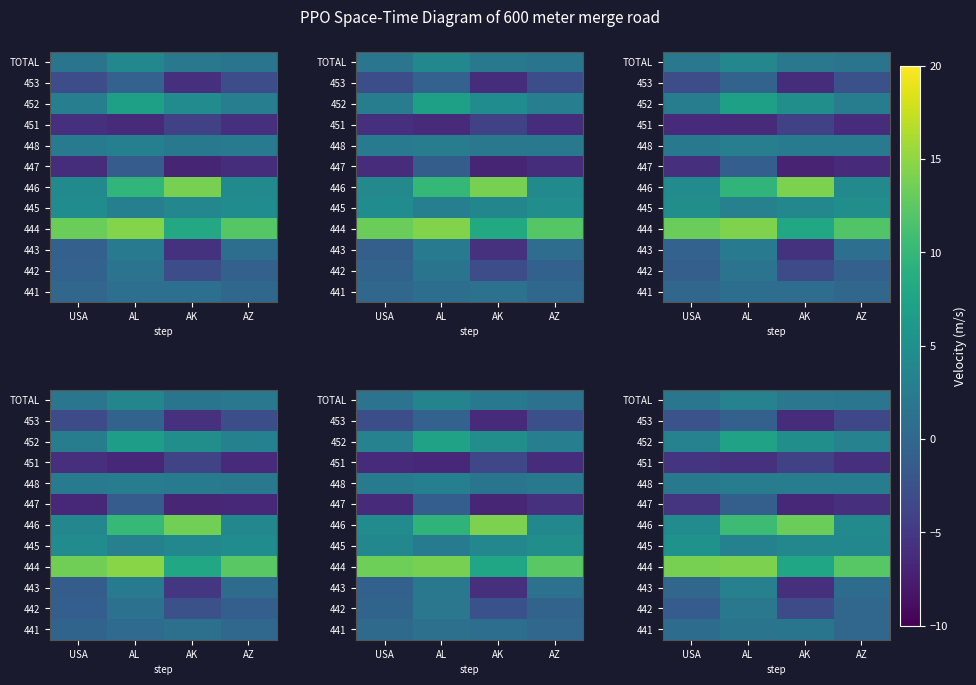

How many distinct data groups are displayed?

12